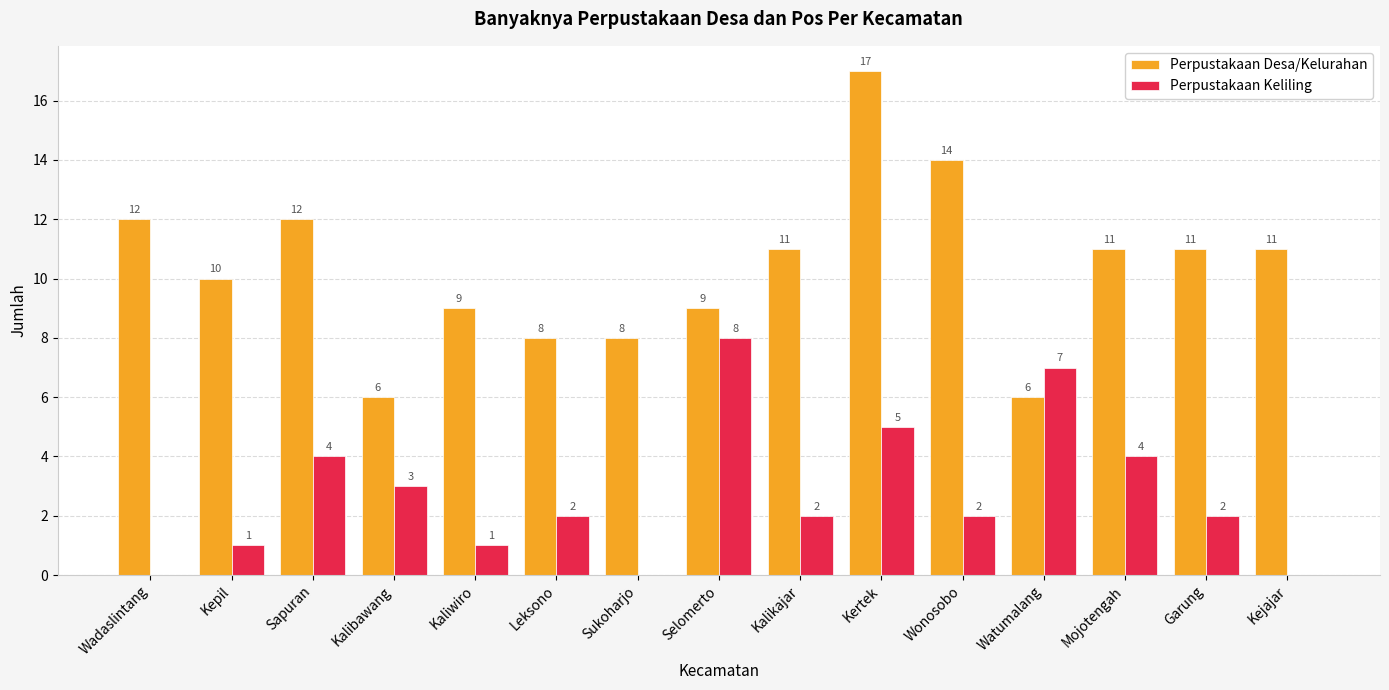

Reading left to right, transcribe all the data shown in this chart.

Perpustakaan Desa/Kelurahan: Wadaslintang=12	Kepil=10	Sapuran=12	Kalibawang=6	Kaliwiro=9	Leksono=8	Sukoharjo=8	Selomerto=9	Kalikajar=11	Kertek=17	Wonosobo=14	Watumalang=6	Mojotengah=11	Garung=11	Kejajar=11
Perpustakaan Keliling: Wadaslintang=0	Kepil=1	Sapuran=4	Kalibawang=3	Kaliwiro=1	Leksono=2	Sukoharjo=0	Selomerto=8	Kalikajar=2	Kertek=5	Wonosobo=2	Watumalang=7	Mojotengah=4	Garung=2	Kejajar=0